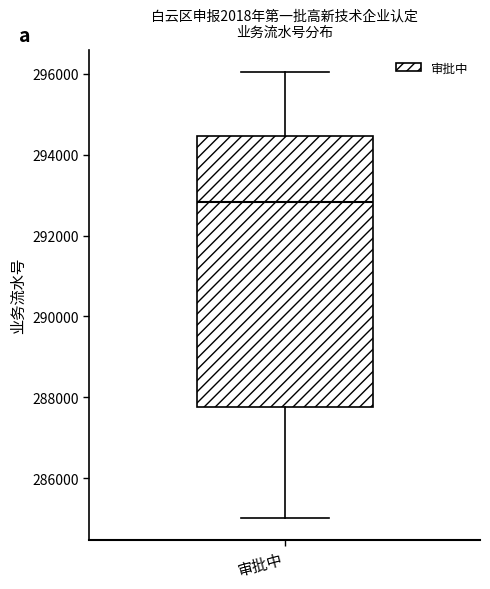

Read this box plot against the y-axis: the position of the median line, the range covered by the box, and the ends of both whiskers. The values are not printed on the chart, so give them approximately, as read against the axis.

median 292800, box 287800 to 294400, whiskers 285000 to 296000